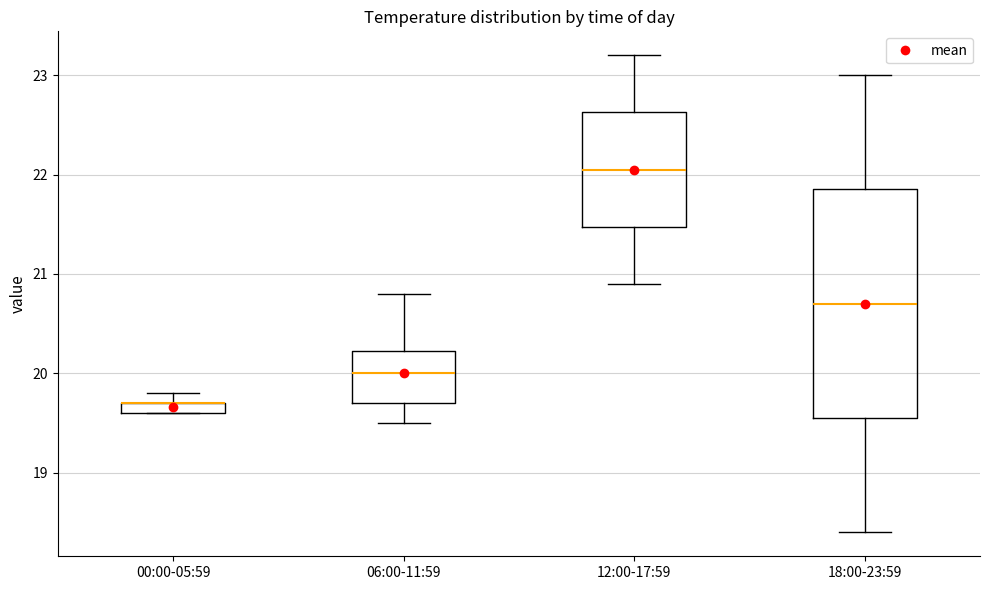

Which box is the tallest, from its lower edge to its upper edge?

18:00-23:59